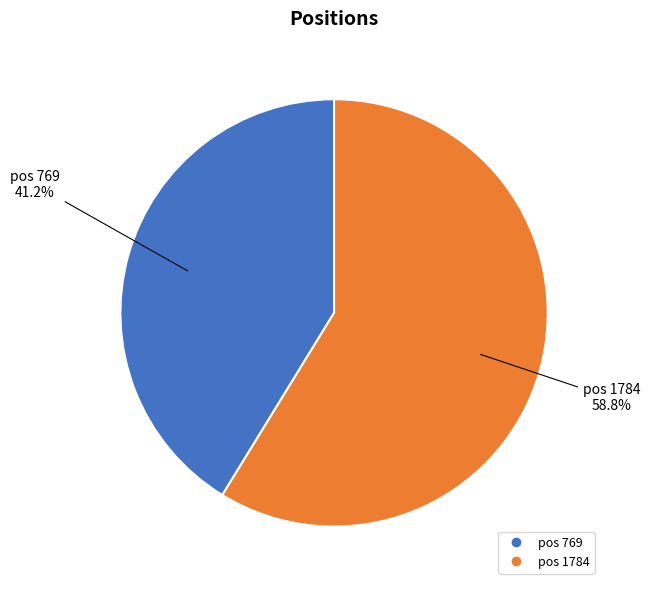

Is there a majority slice in this chart?

Yes